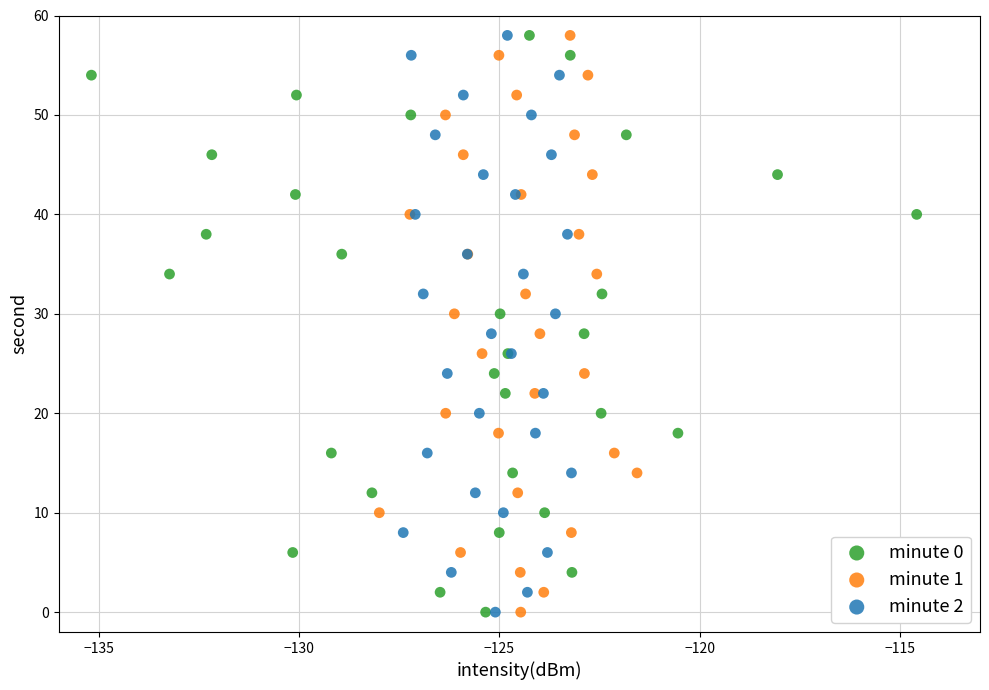

What are all the series names shown in the legend?

minute 0, minute 1, minute 2